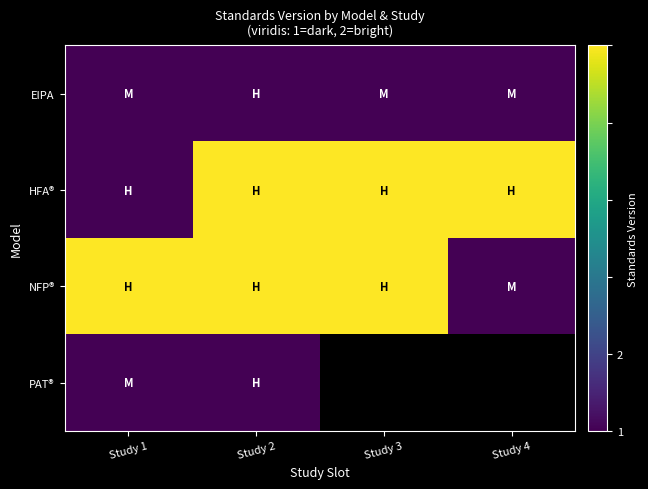

Which series has the widest spread of values?

row_1